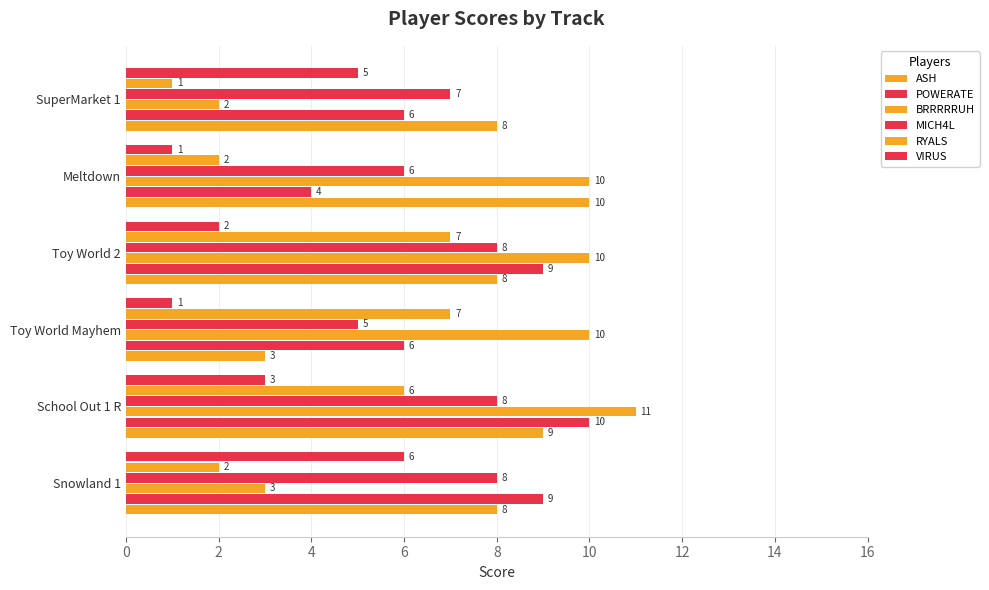

How many data points does each series have?

6